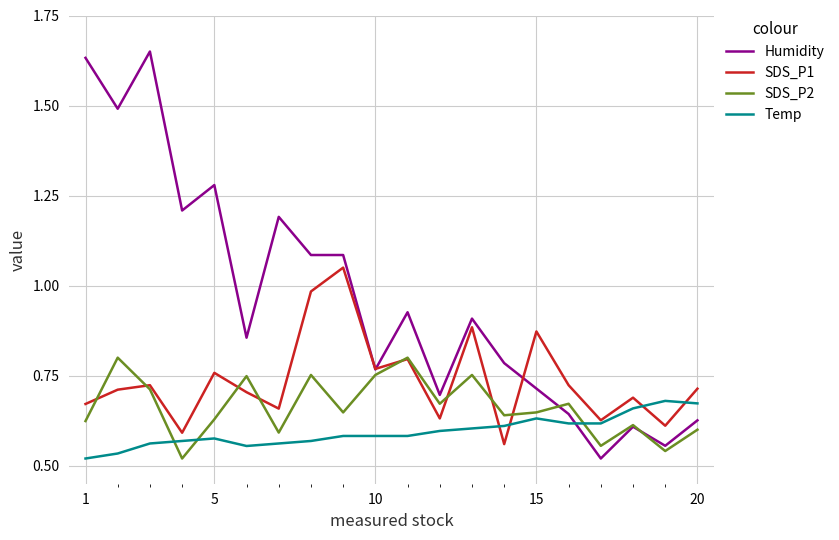

Rank the series by their average value, from lowest to highest.

Temp, SDS_P2, SDS_P1, Humidity